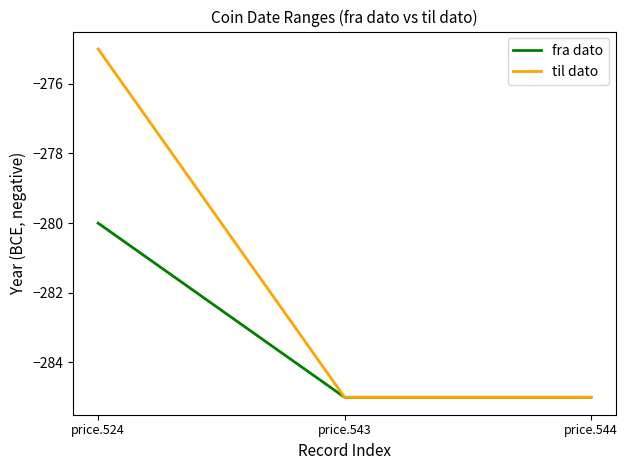

How many values in the fra dato series exceed -285?

1